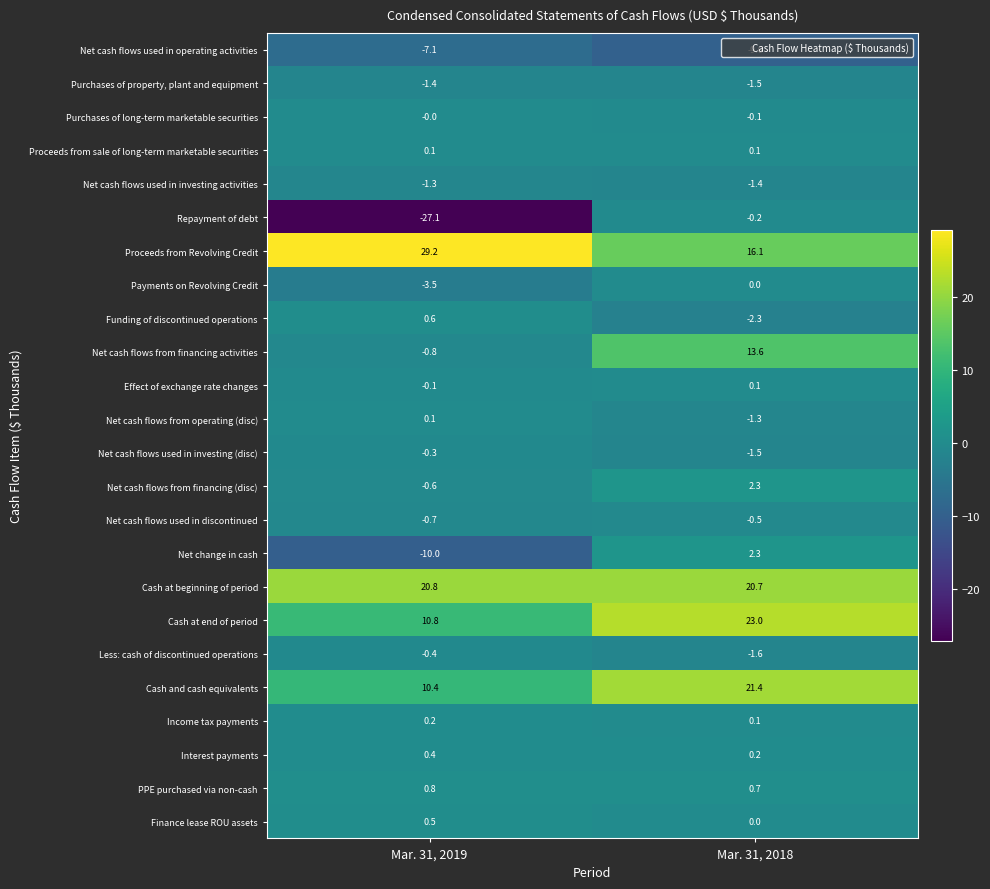

List the labels in order of Net cash flows from financing (disc) value, smallest first.

Mar. 31, 2019, Mar. 31, 2018